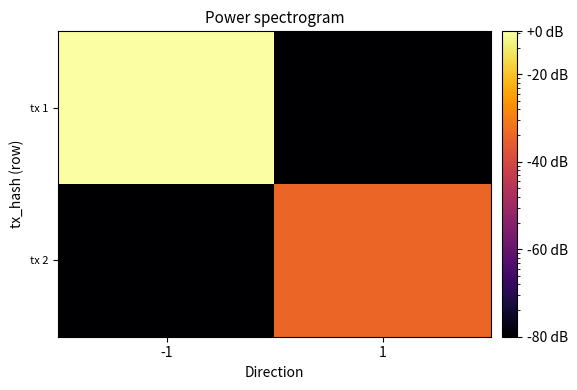

Rank the series by their maximum value, from lowest to highest.

tx 2, tx 1